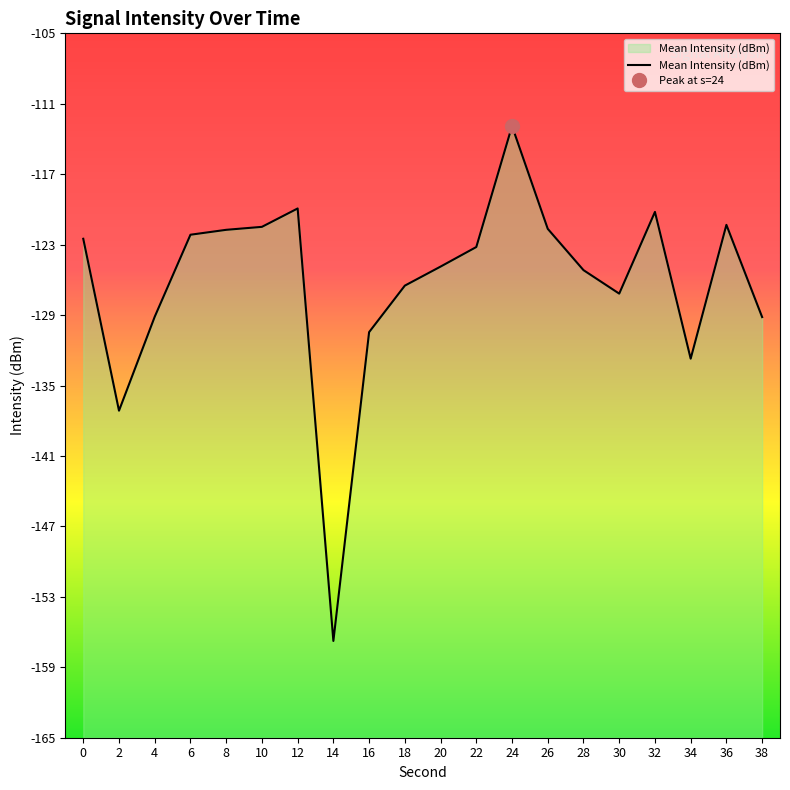

Between 6 and 2, which is larger?

6